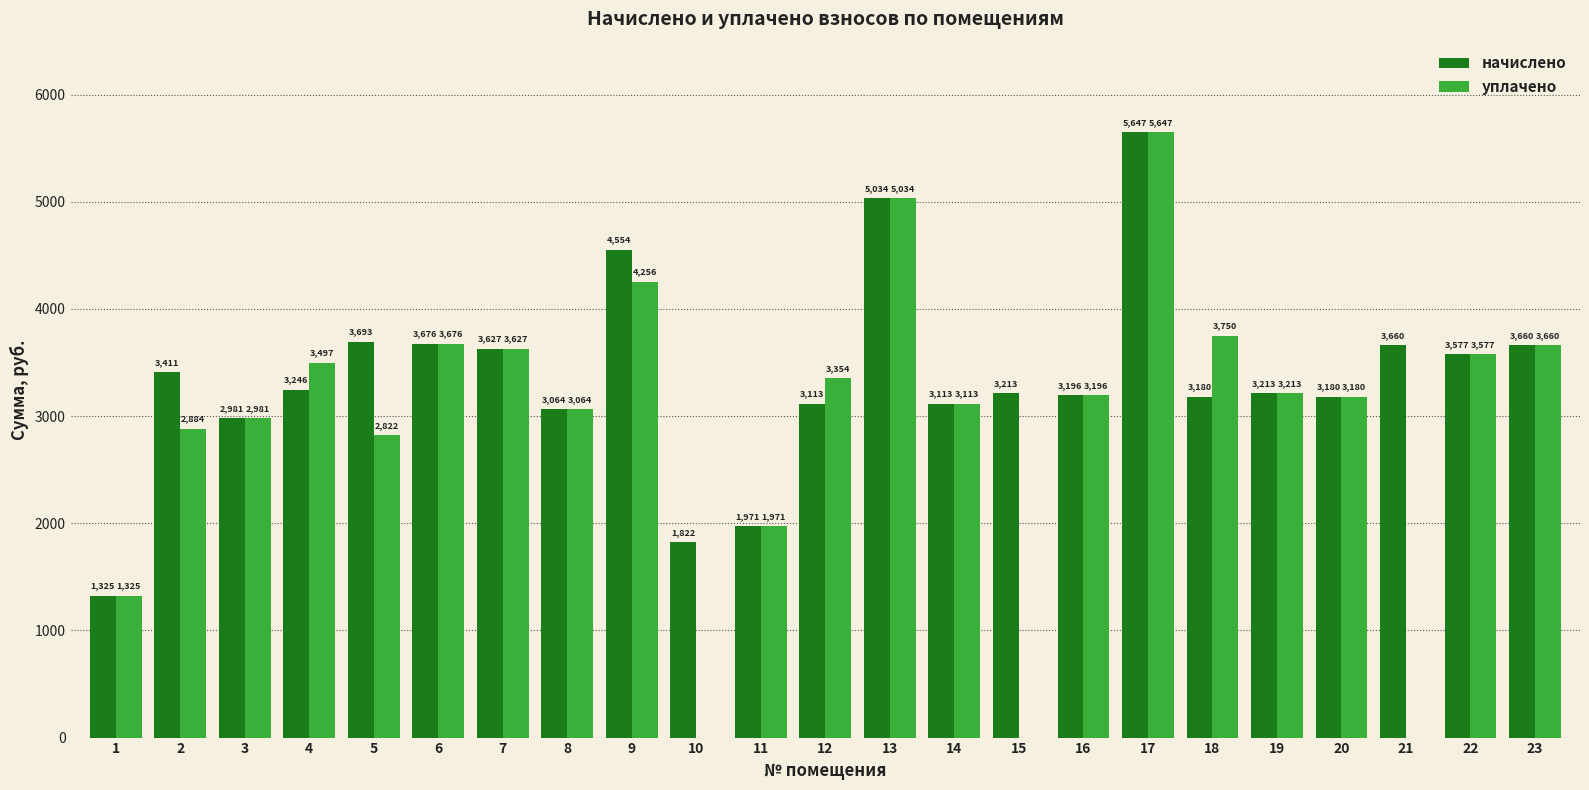

What is the spread (max minus min) of values at 5?

870.4